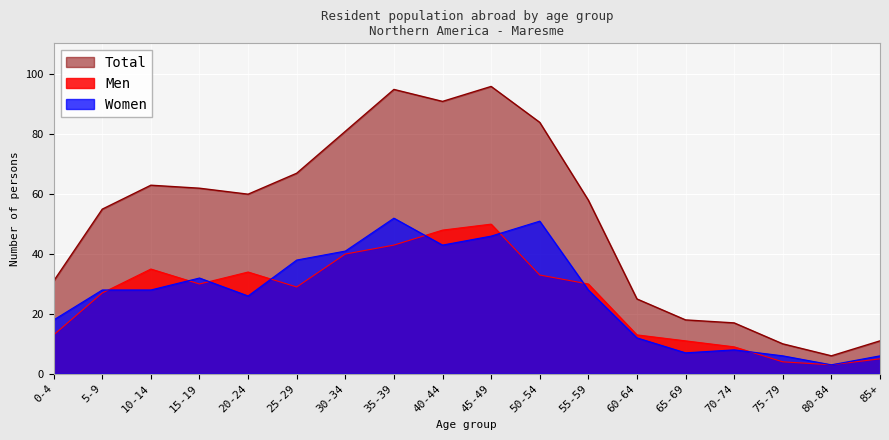

True or false: Total and Women intersect in this chart.

False